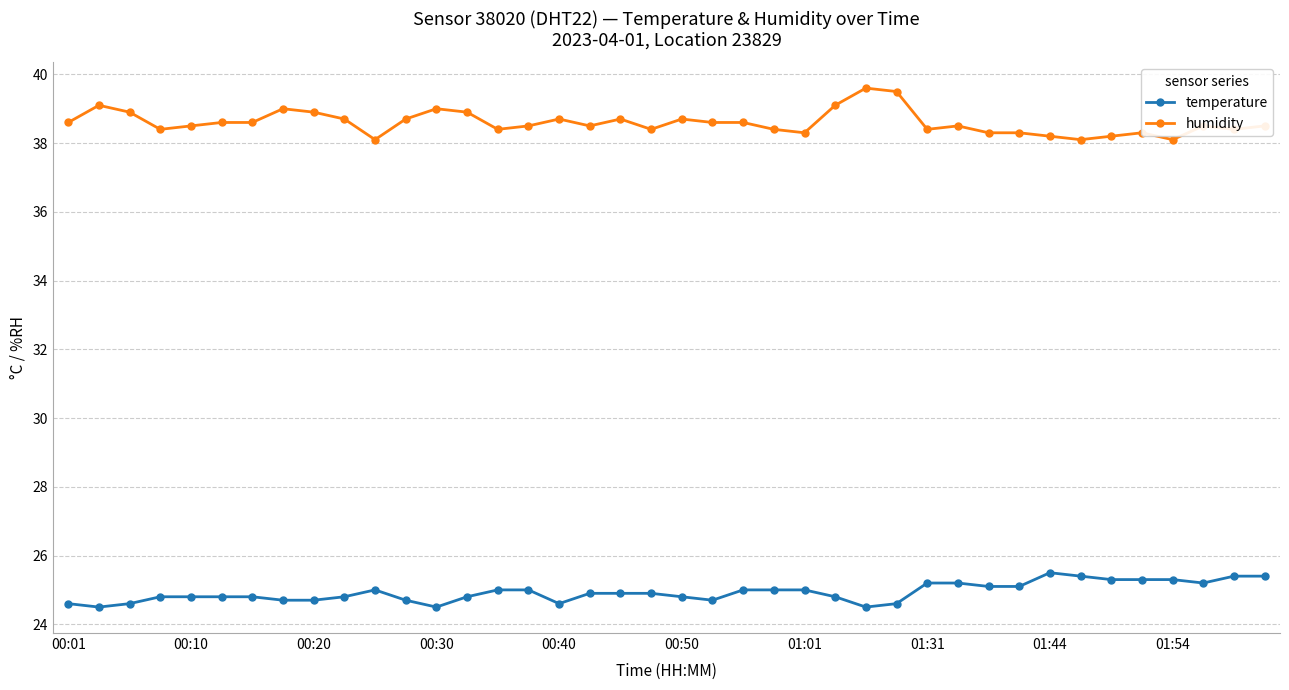

Rank the series by their average value, from lowest to highest.

temperature, humidity